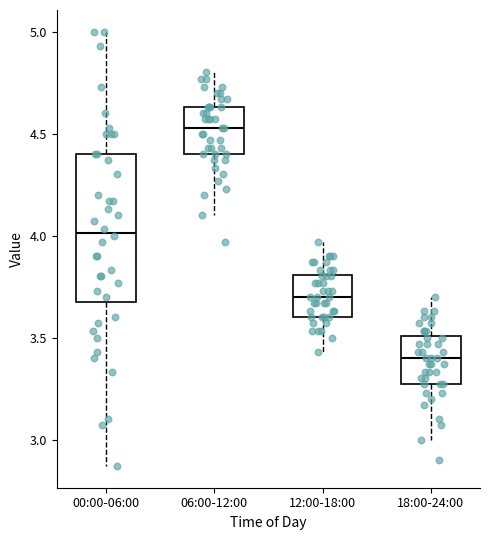

Comparing the boxes themselves (not the whiskers), which one is the tallest?

00:00-06:00